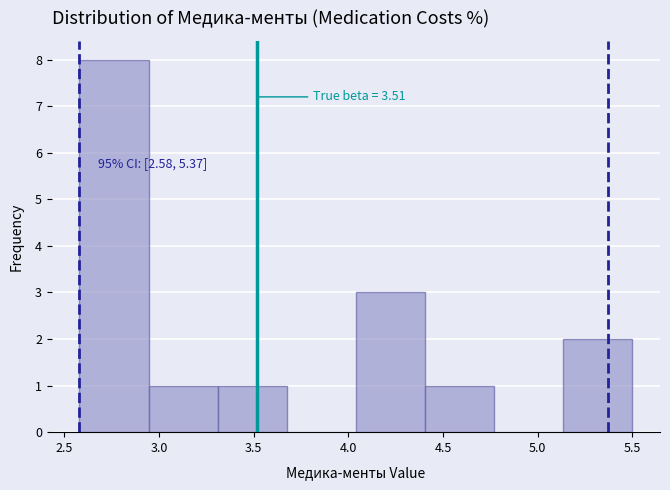

Which range on the x-axis has the tallest bar?

2.580 to 2.945